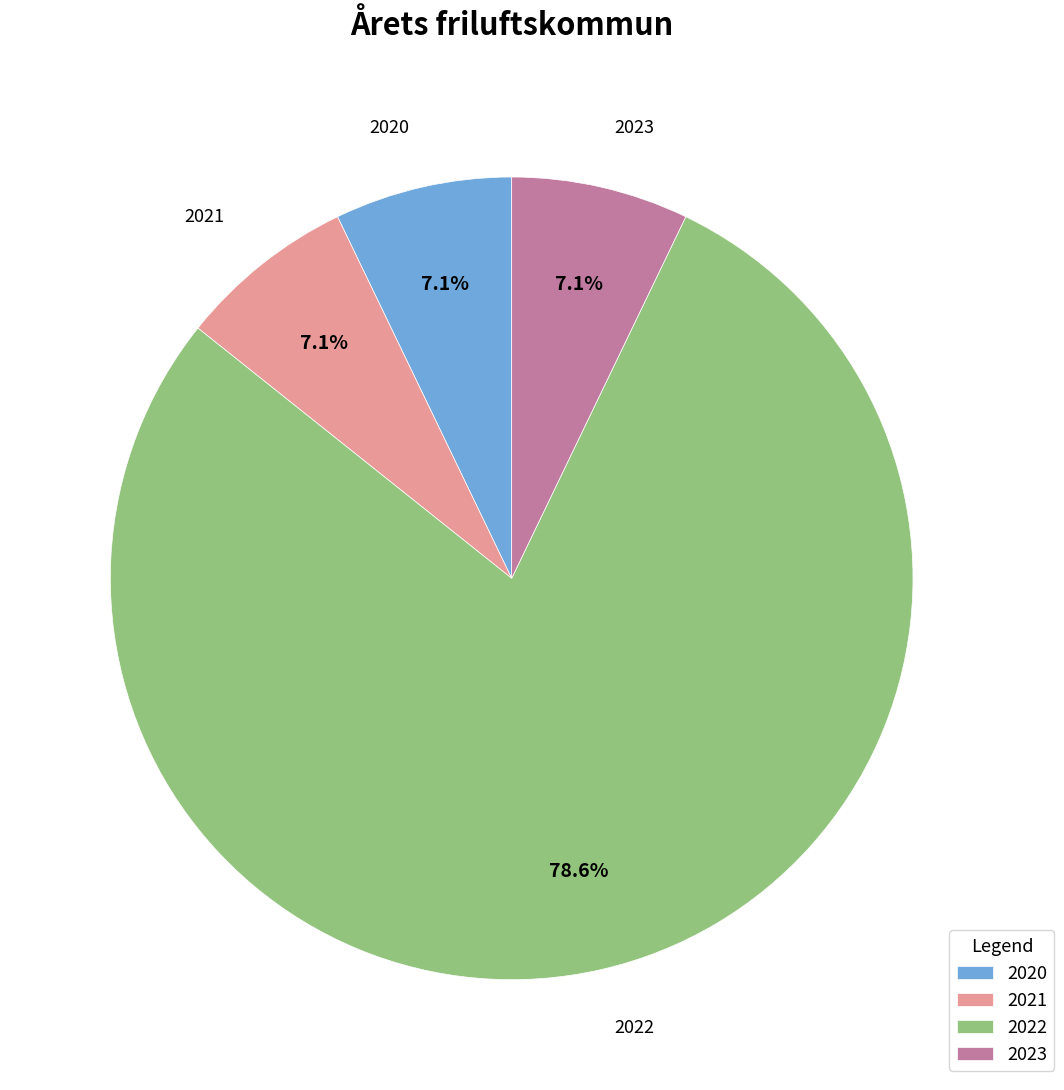

What is the majority slice?

2022